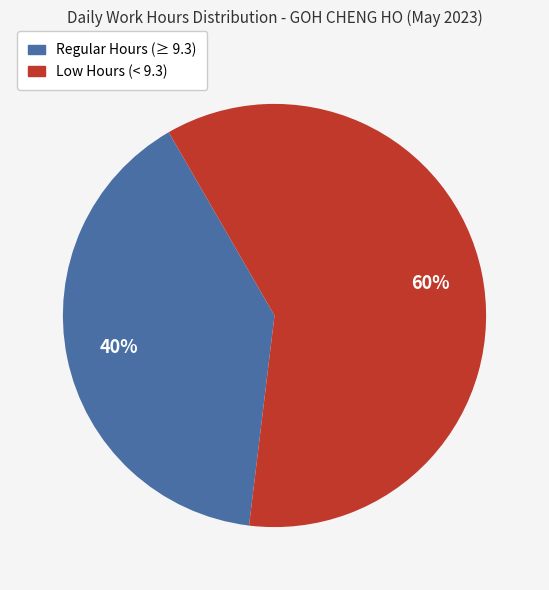

Rank the categories by value from highest to lowest.

Low Hours (< 9.3), Regular Hours (≥ 9.3)